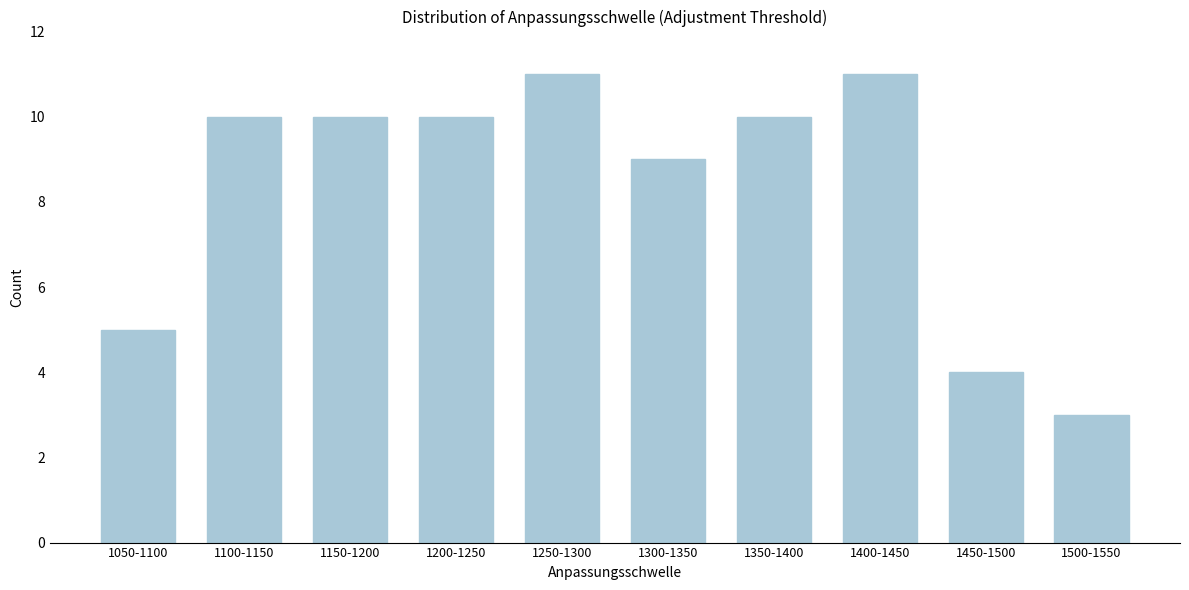

Reading left to right, list all the values displayed in this chart.

1050-1100=5	1100-1150=10	1150-1200=10	1200-1250=10	1250-1300=11	1300-1350=9	1350-1400=10	1400-1450=11	1450-1500=4	1500-1550=3